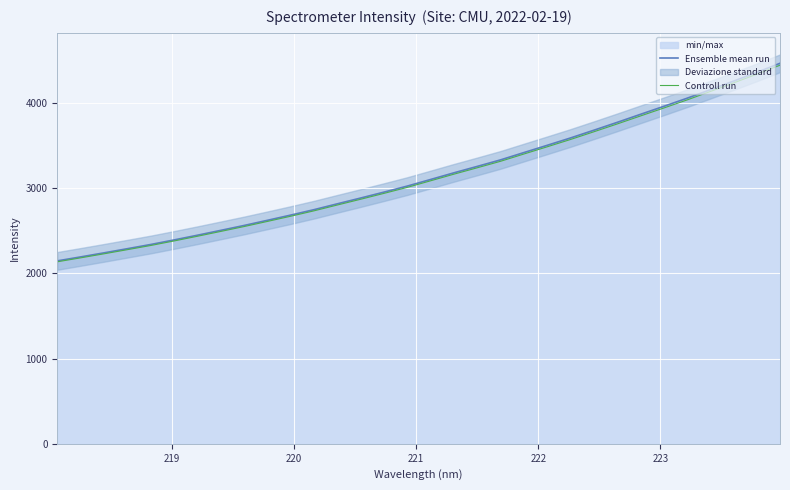

What is the maximum value for Controll run?

4440.2